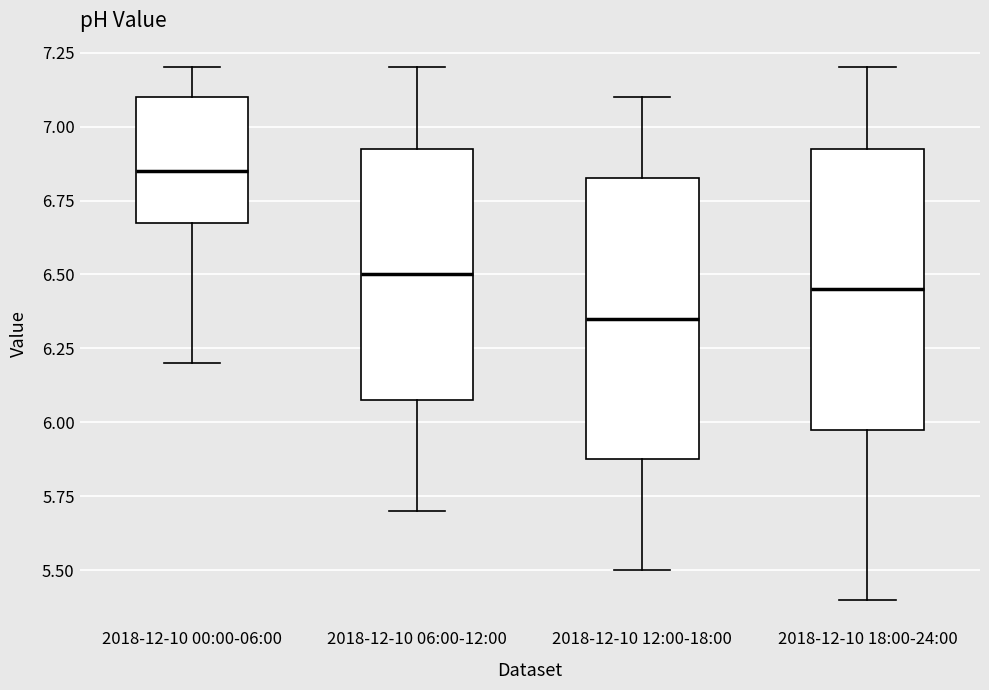

Where does the lower whisker of the box for 2018-12-10 00:00-06:00 end on the y-axis? The values are not printed on the chart, so give them approximately, as read against the axis.

6.20